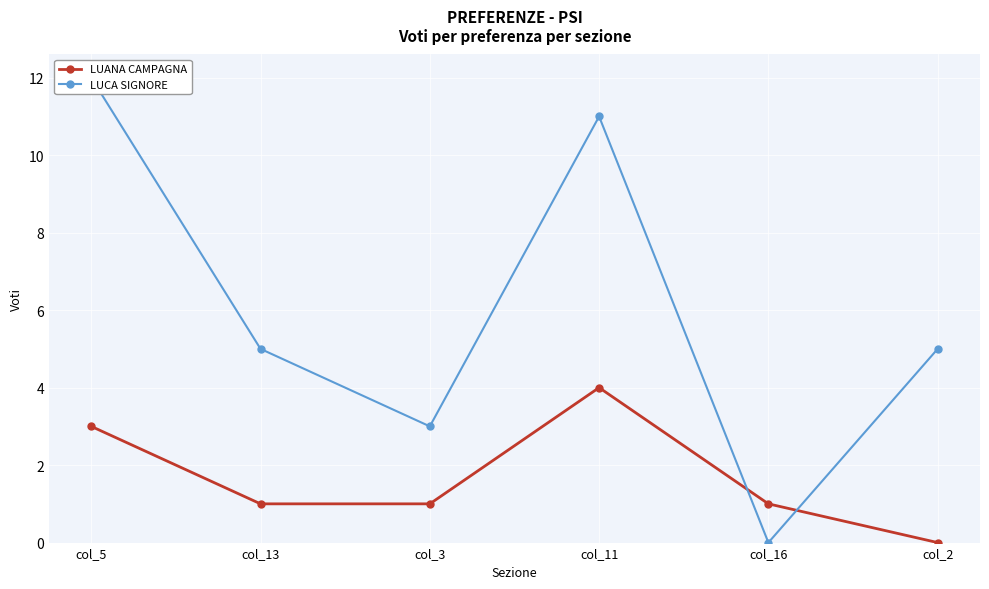

What is the difference between the maximum and minimum values in the LUANA CAMPAGNA series?

4